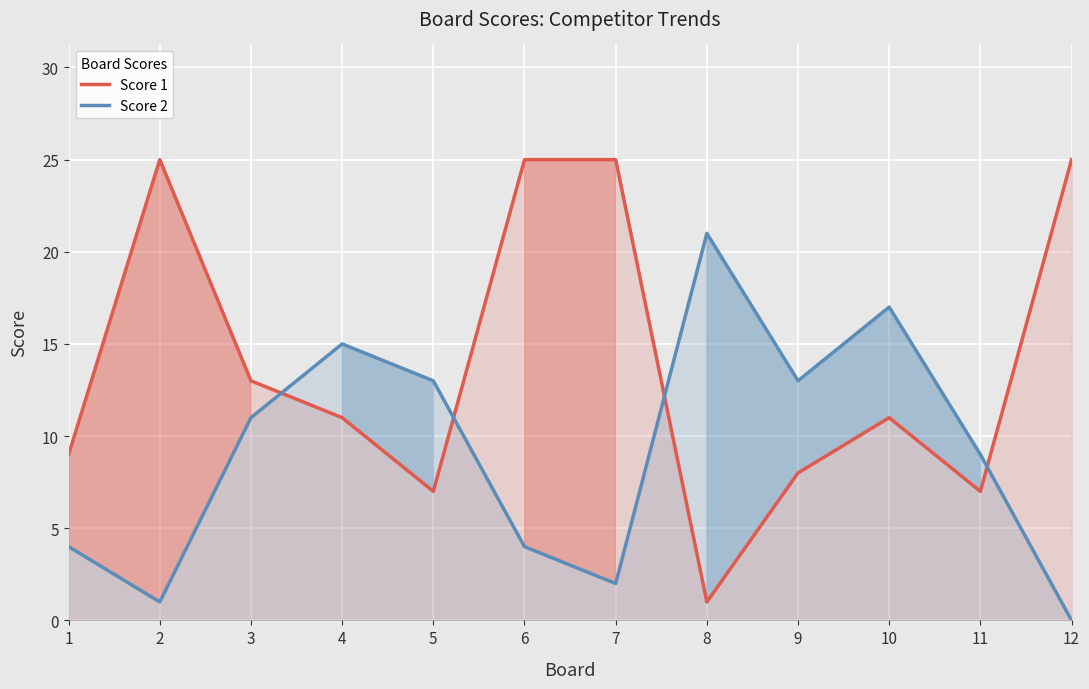

True or false: Score 2 and Score 1 cross at least once.

True